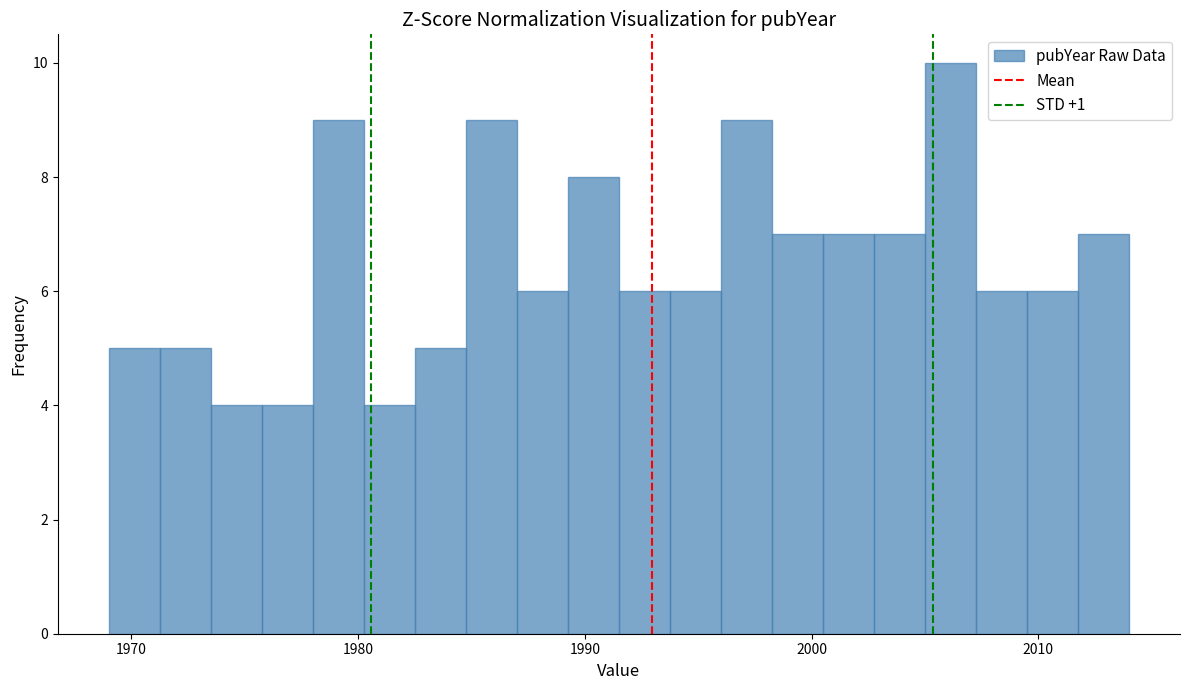

Around what value on the x-axis is the tallest bar? Give the approximate position of its centre, as read against the axis.

2006